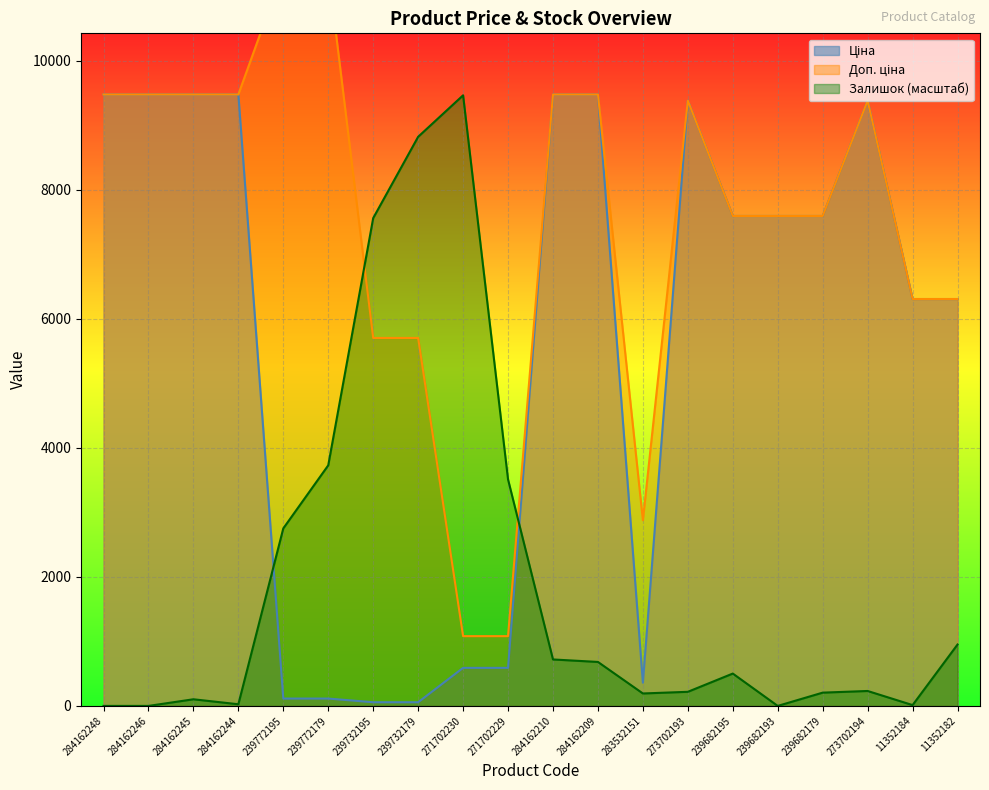

What is the value of the Ціна point at the 19th from the left?

6308.8